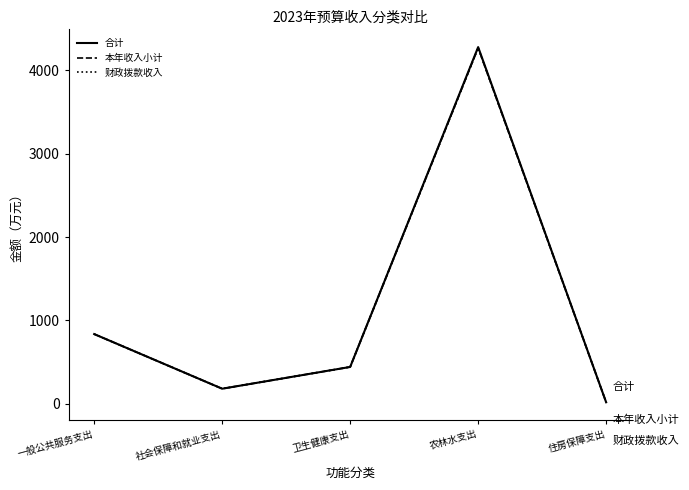

Where is the first local maximum for 合计?

农林水支出